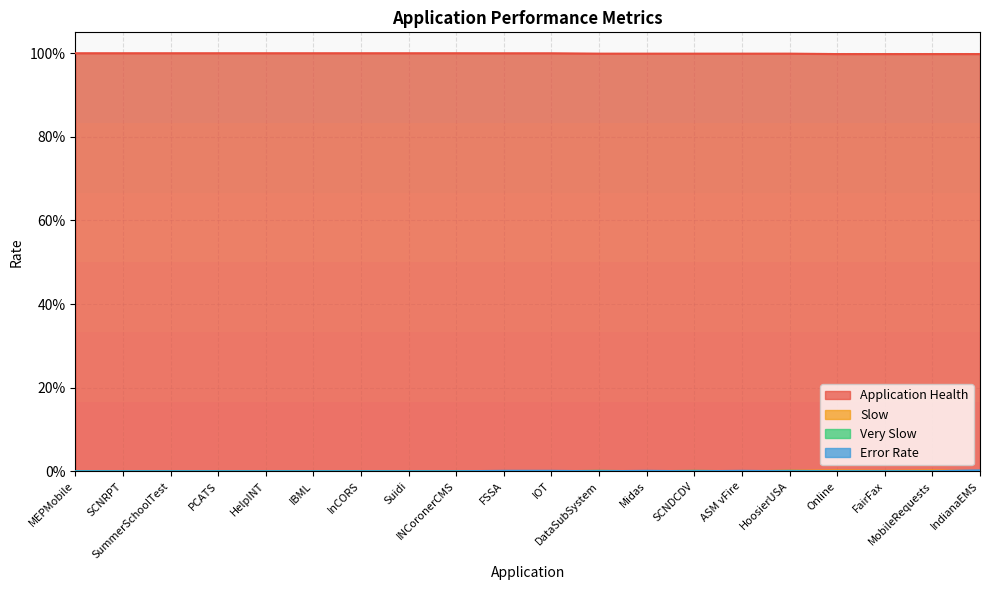

True or false: Error Rate and Slow intersect in this chart.

True